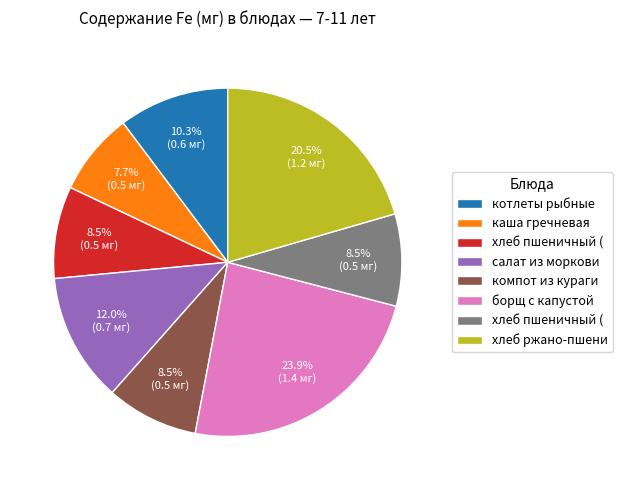

Is there a majority slice in this chart?

No